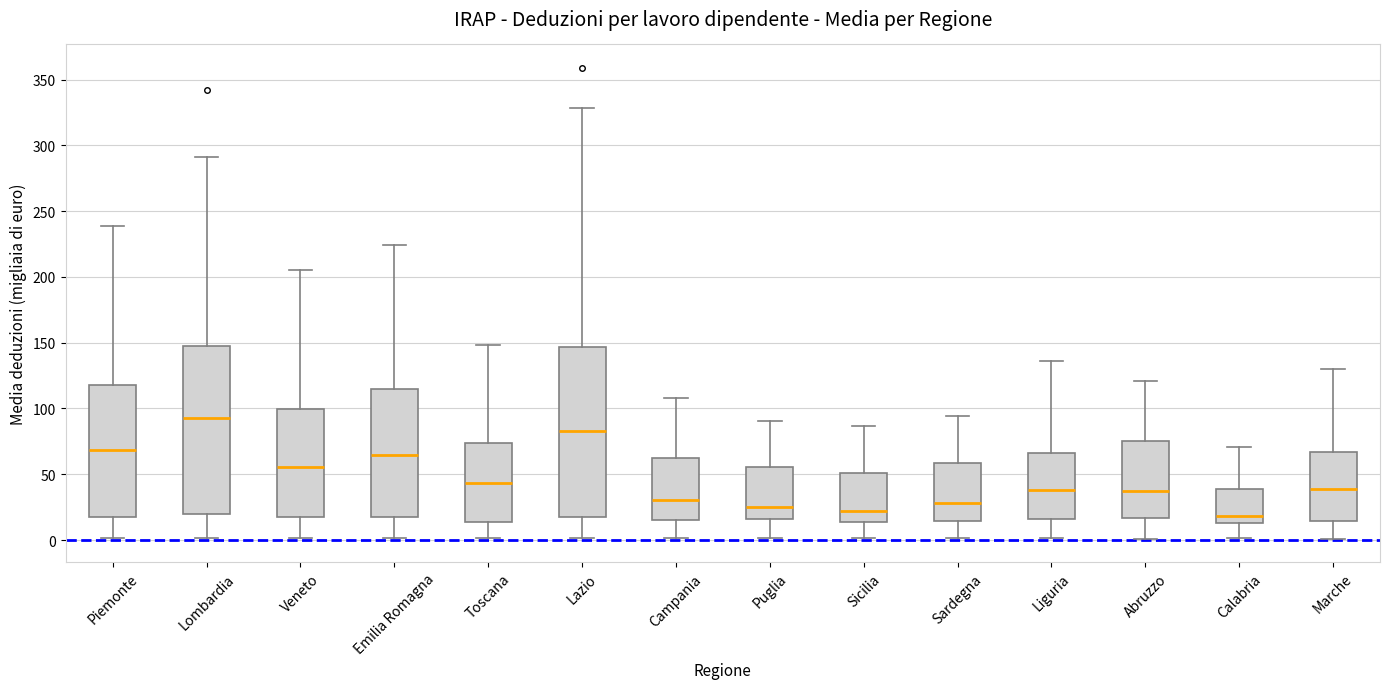

Where does the lower whisker of the box for Campania end on the y-axis? The values are not printed on the chart, so give them approximately, as read against the axis.

0